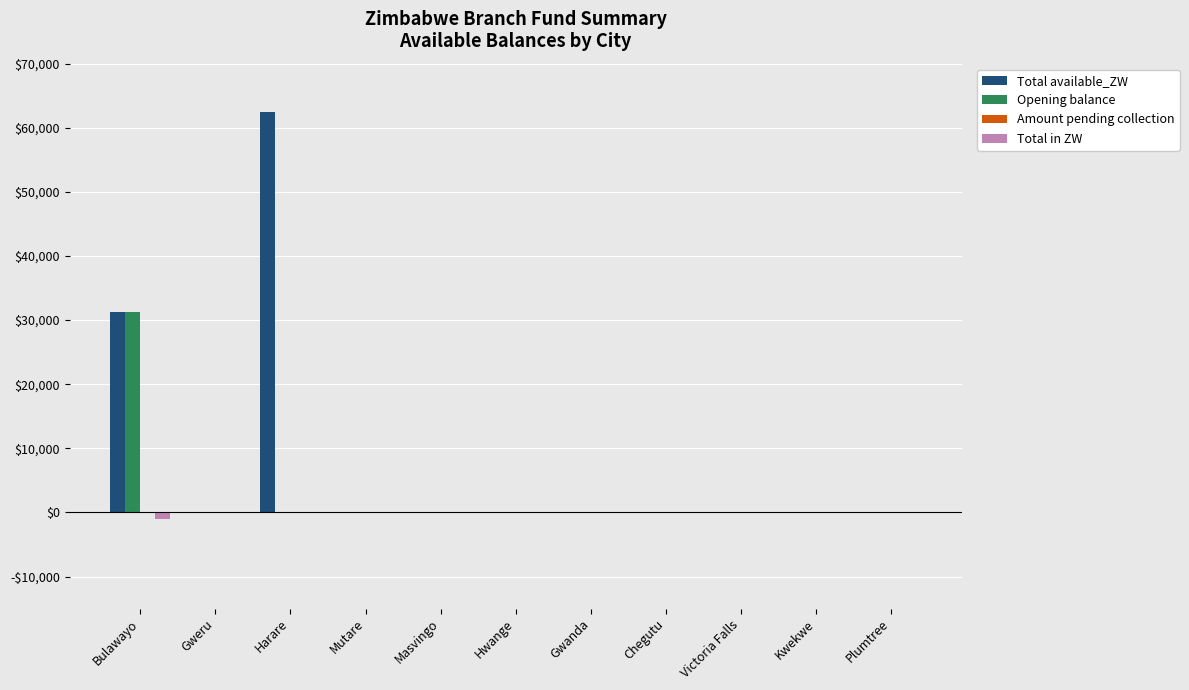

Are the bars grouped side by side (vs. stacked)?

Yes